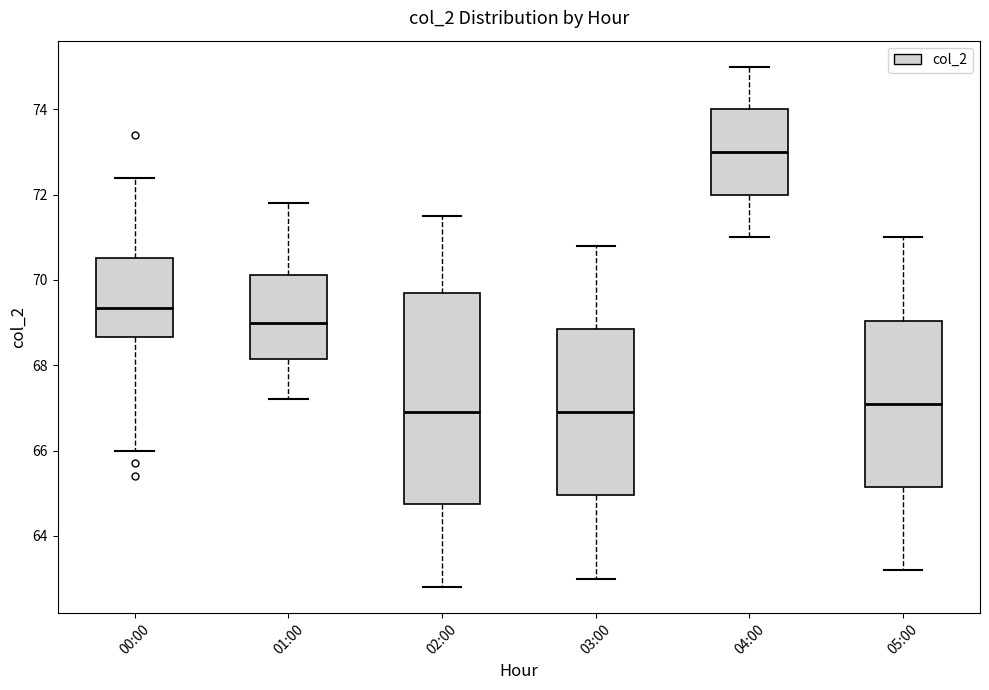

Which box is the tallest, from its lower edge to its upper edge?

02:00